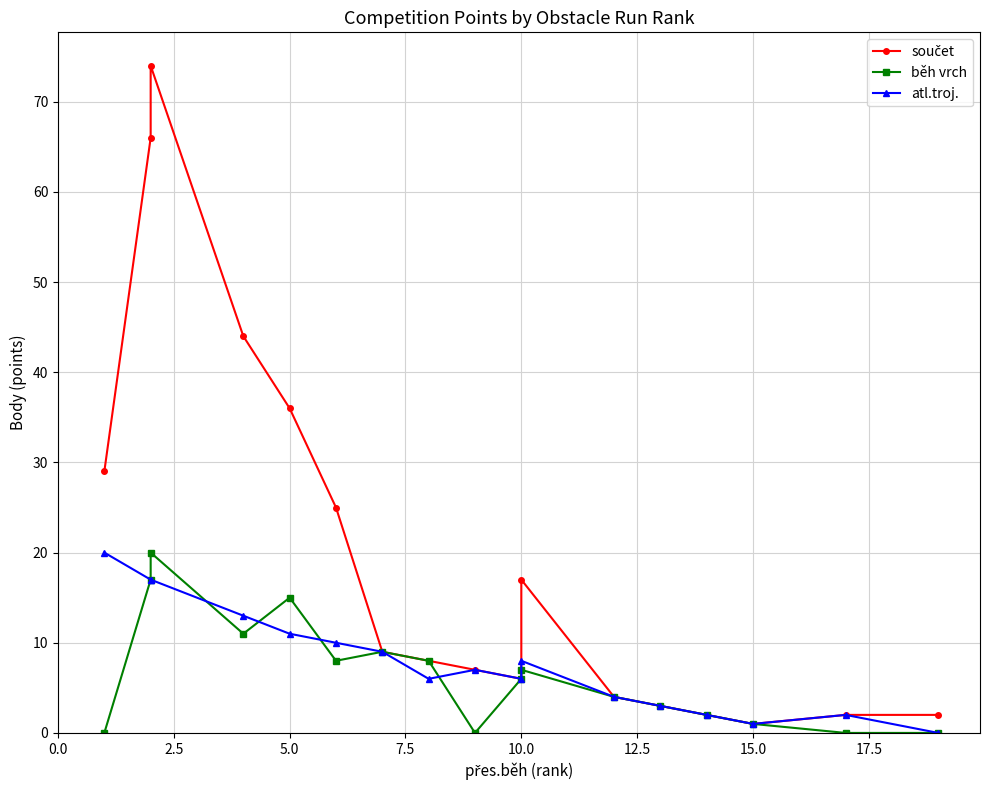

How many values in the součet series exceed 8?

8